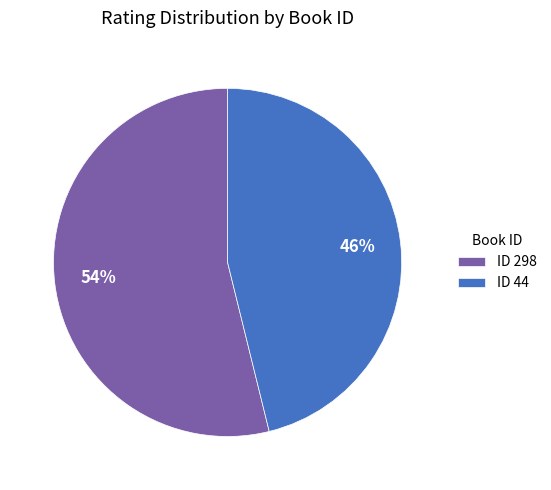

Count the number of slices in the pie.

2